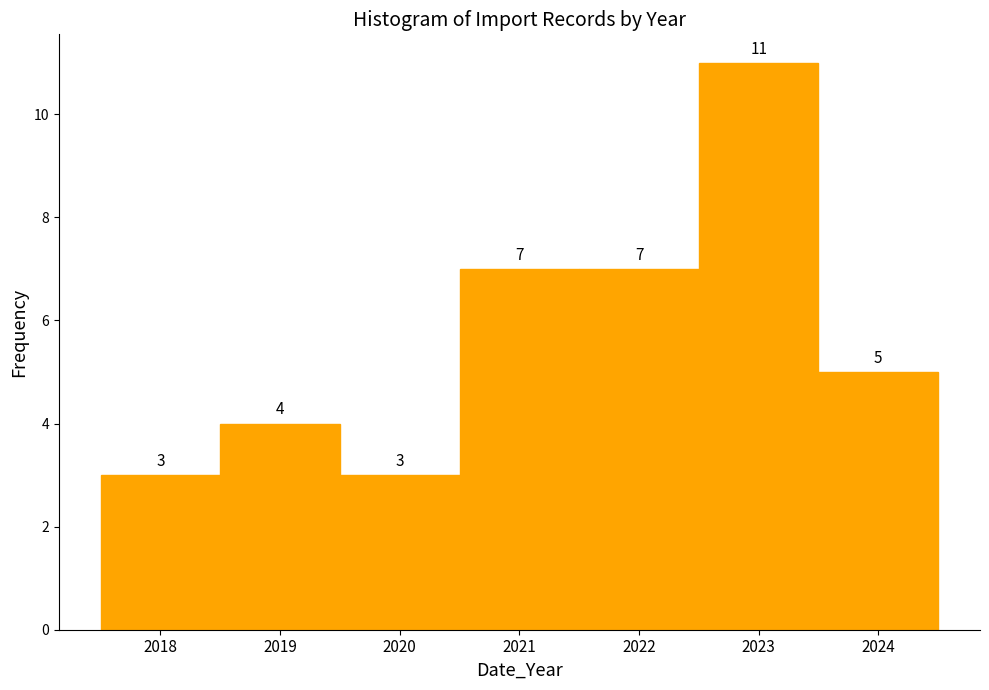

Which range on the x-axis has the tallest bar?

2022.5 to 2023.5